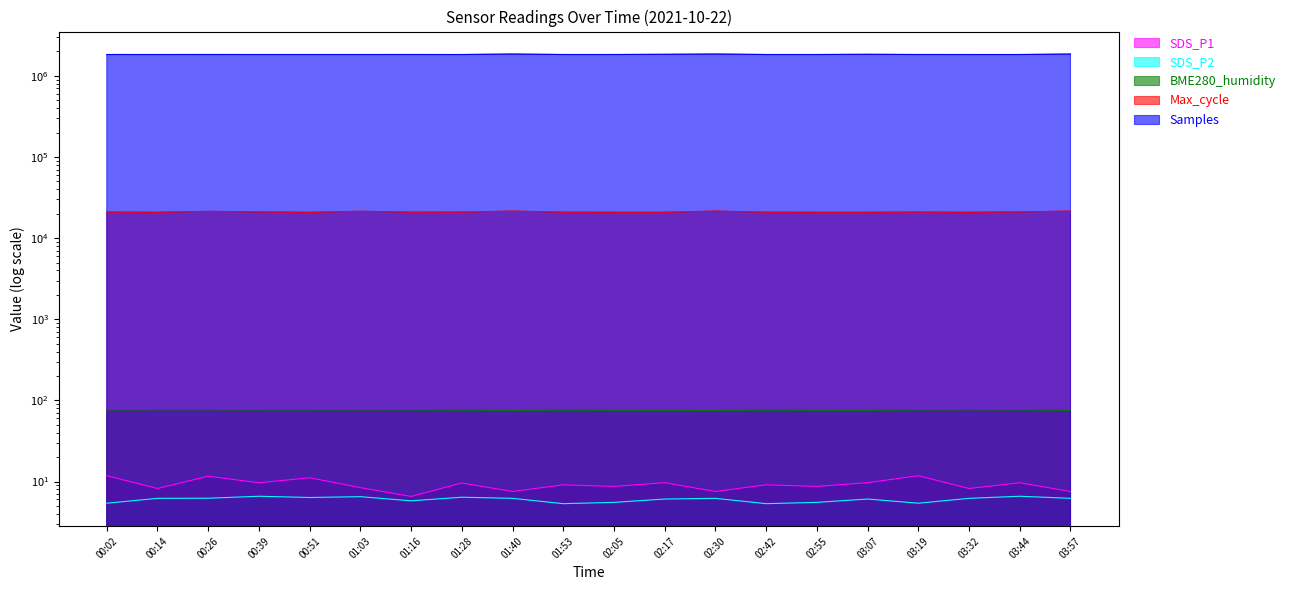

What is the value of the SDS_P2 point at the 12th from the left?

6.1